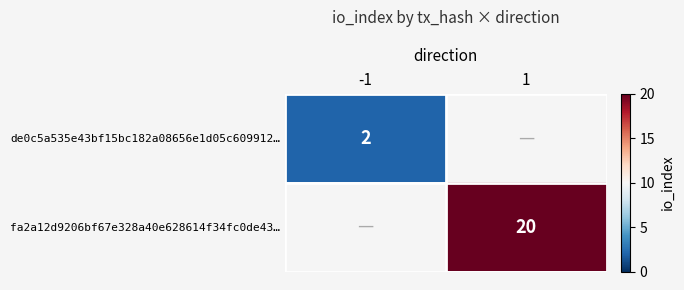

Is it true that de0c5a535e43bf15bc182a08656e1d05c609912… equals 2 at -1?

True